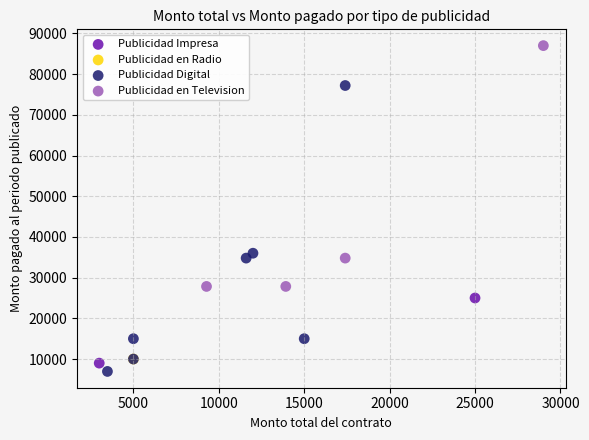

What are all the series names shown in the legend?

Publicidad en Radio, Publicidad Digital, Publicidad en Television, Publicidad Impresa